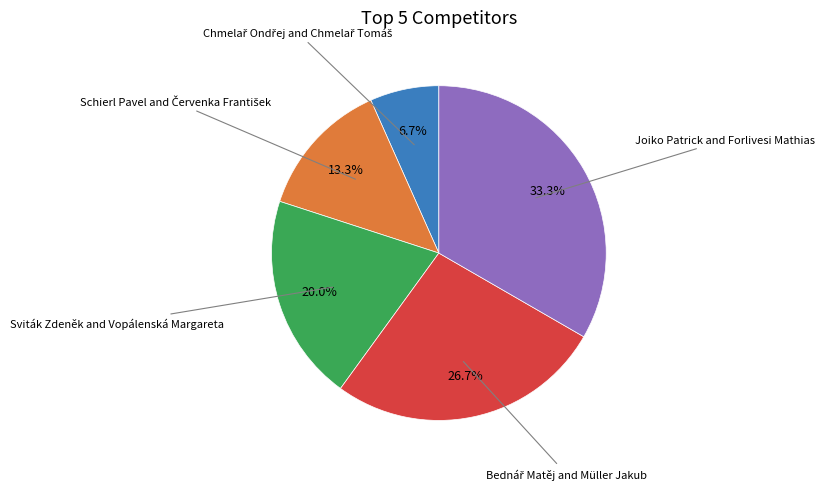

Is there any slice that represents more than half of the pie?

No